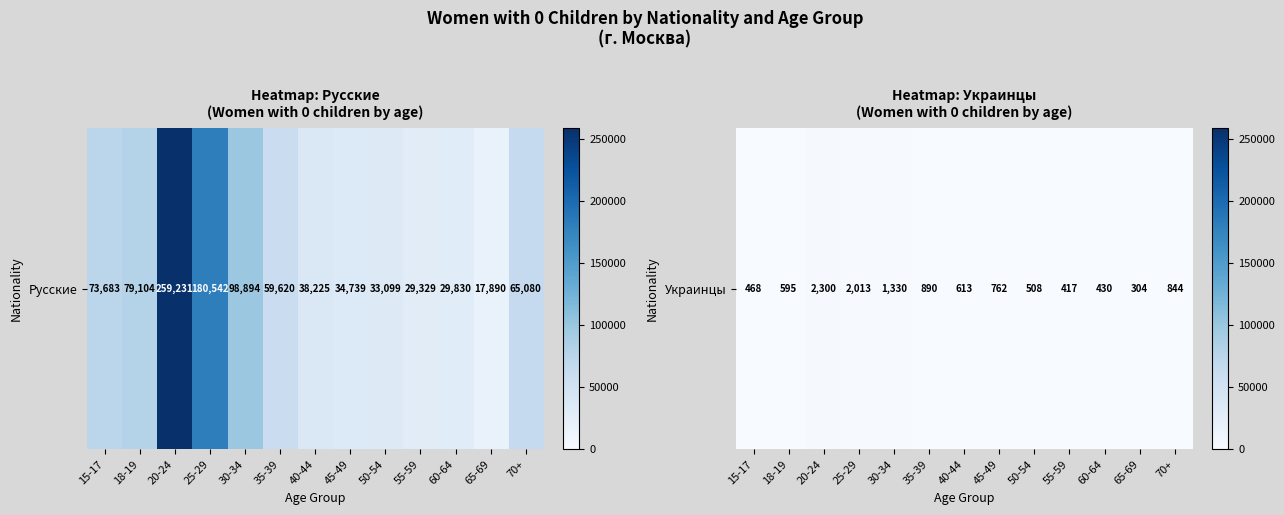

What is the smallest value displayed?

304